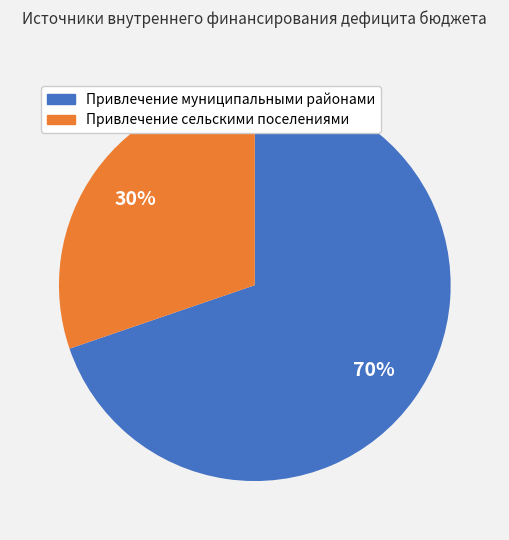

The Привлечение муниципальными районами slice represents 60% of the pie. True or false?

False